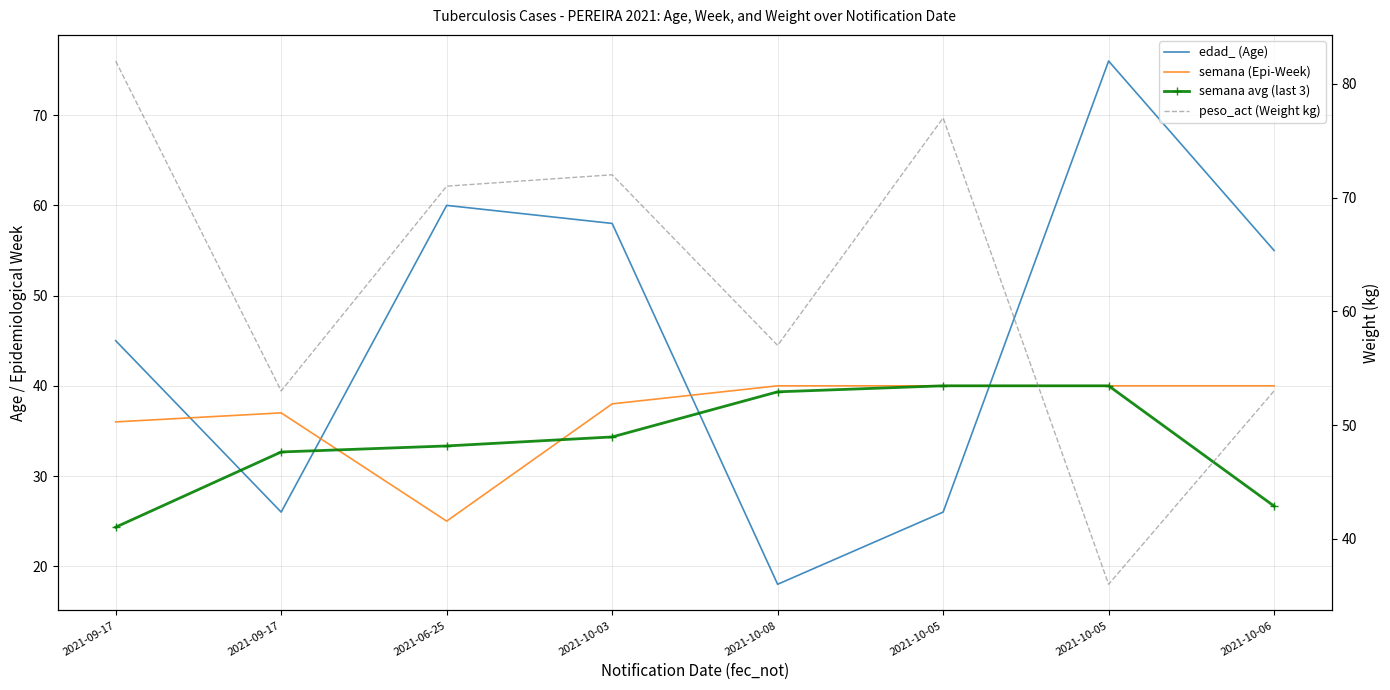

What is the smallest value displayed?

18.0